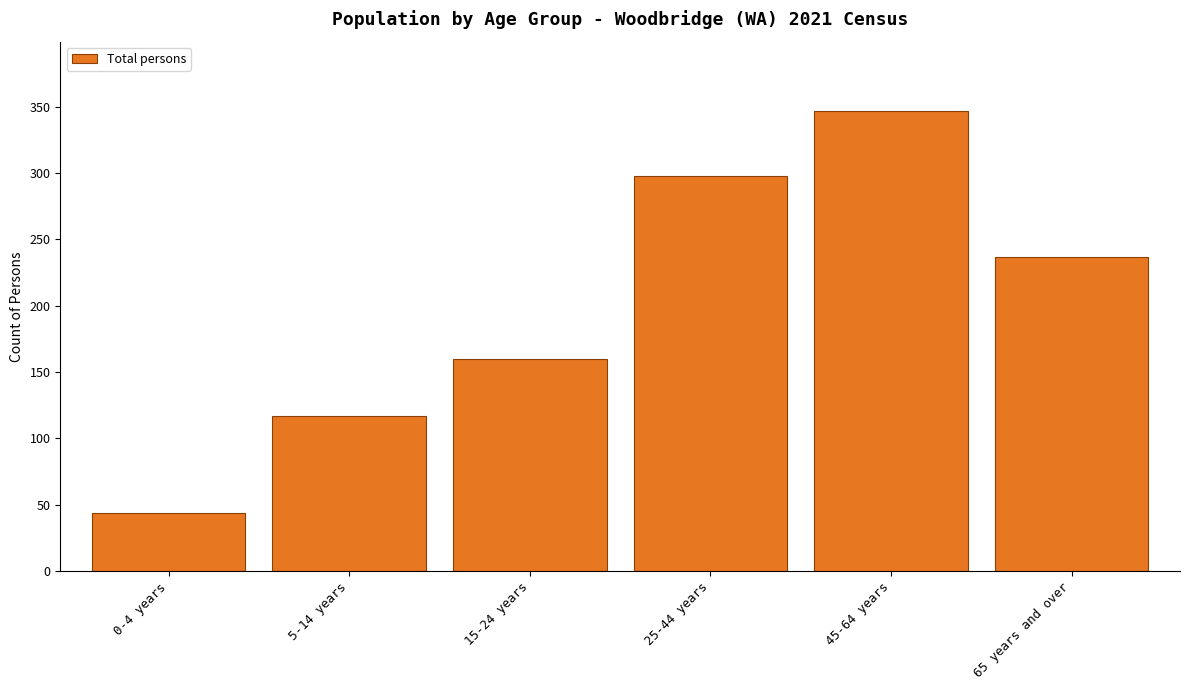

Reading left to right, extract all data points from this chart.

0-4 years=44	5-14 years=117	15-24 years=160	25-44 years=298	45-64 years=347	65 years and over=237